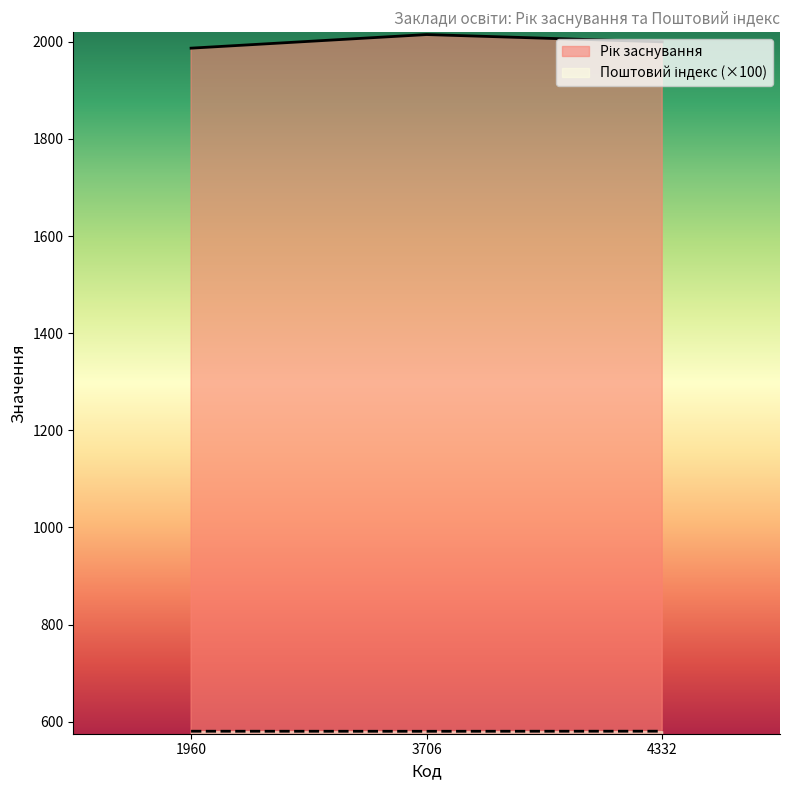

Which category has the lowest value in the Поштовий індекс (юридична) series?

3706